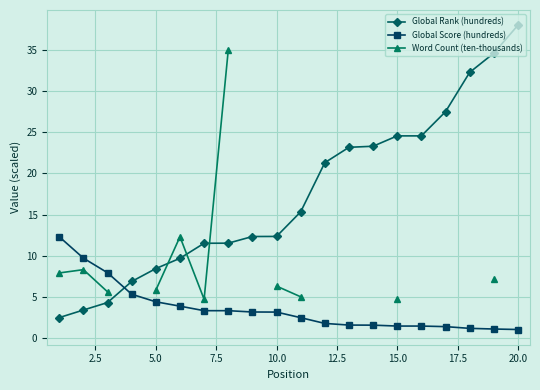

Which series ends up on top after the final intersection of Word Count (ten-thousands) and Global Rank (hundreds)?

Word Count (ten-thousands)